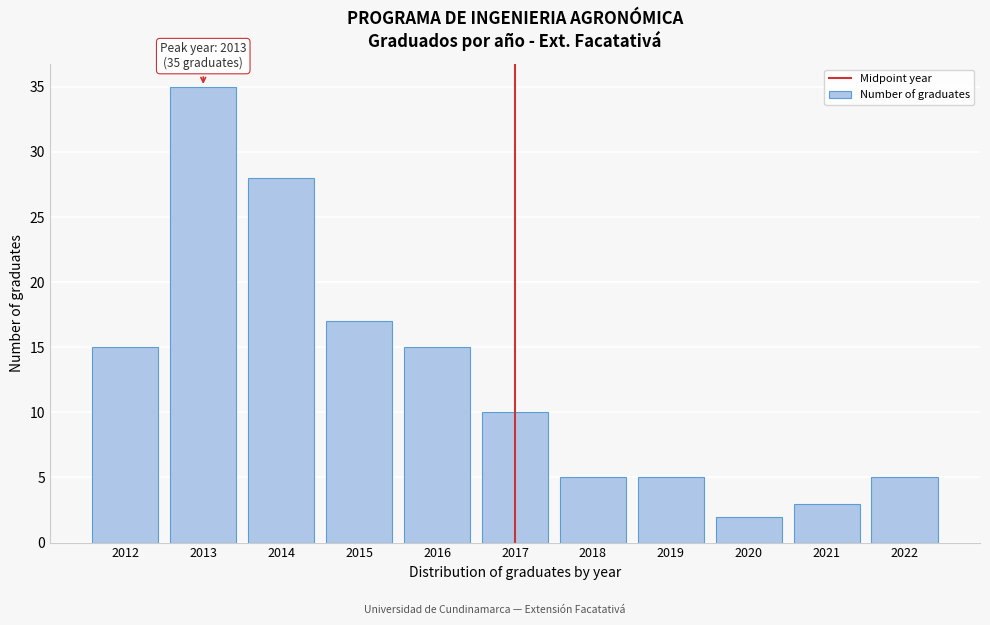

Reading left to right, what are all the values shown in this chart?

15	35	28	17	15	10	5	5	2	3	5